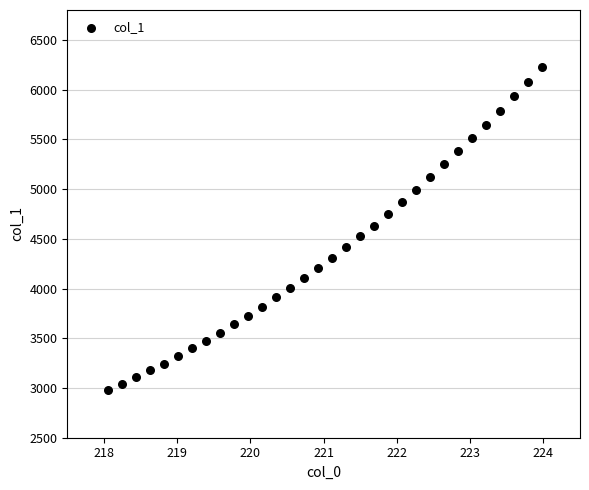

What is the range of X values (max minus min)?

5.9